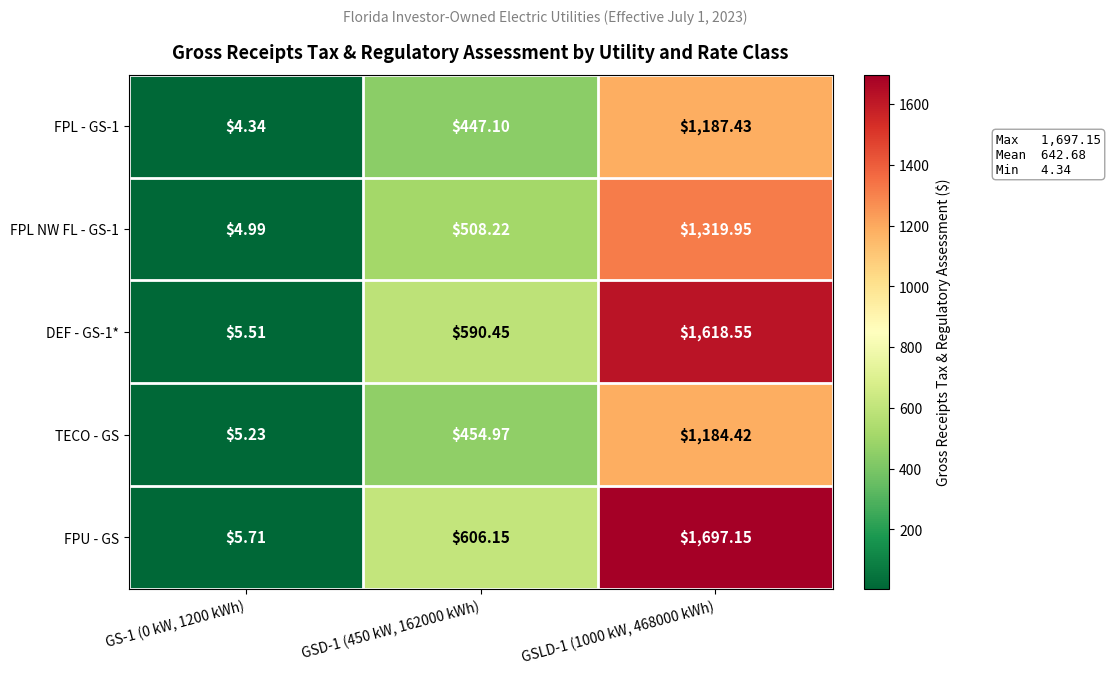

Is the value of FPL - GS-1 at GSLD-1 (1000 kW, 468000 kWh) greater than the value of FPL NW FL - GS-1 at GS-1 (0 kW, 1200 kWh)?

Yes